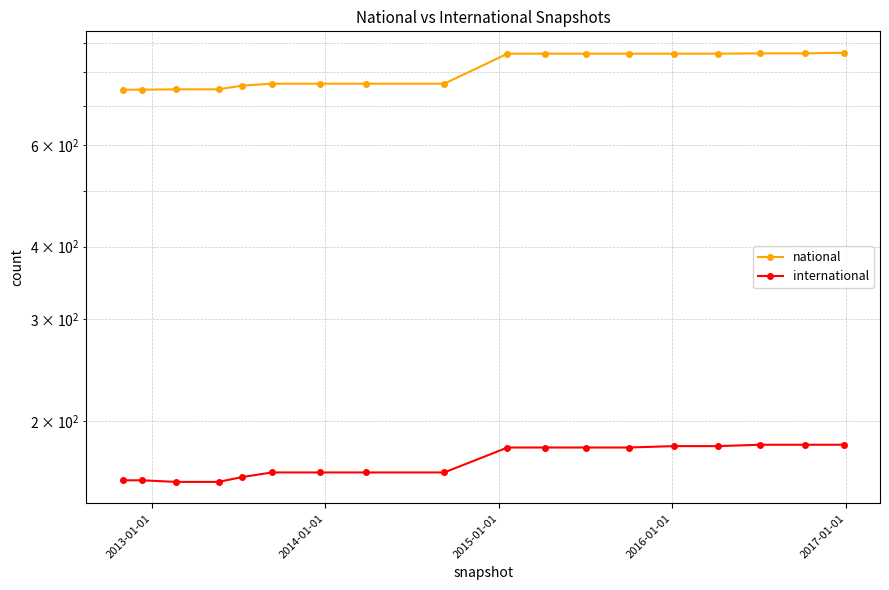

What is the maximum value shown in the chart?

865